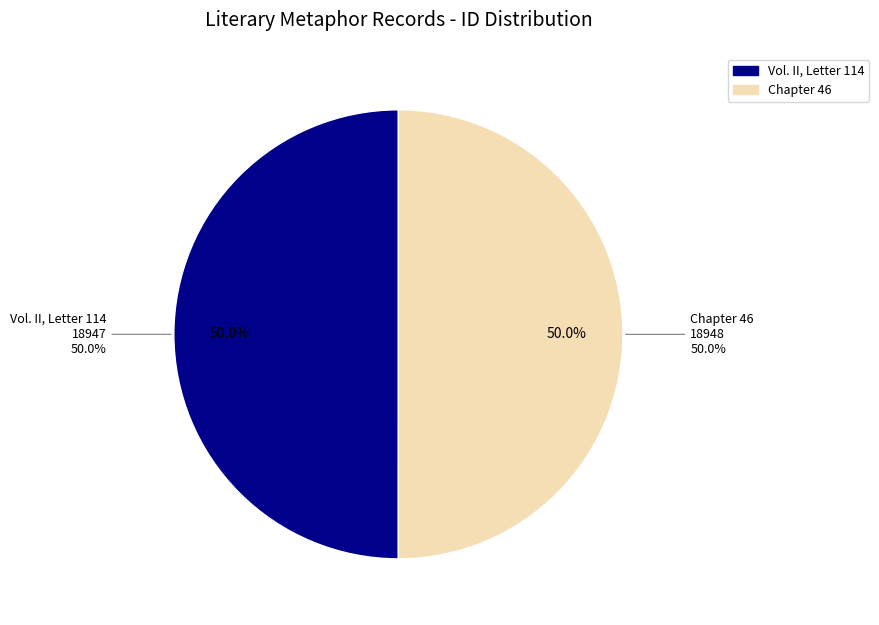

Rank the categories by value from lowest to highest.

Vol. II, Letter 114, Chapter 46